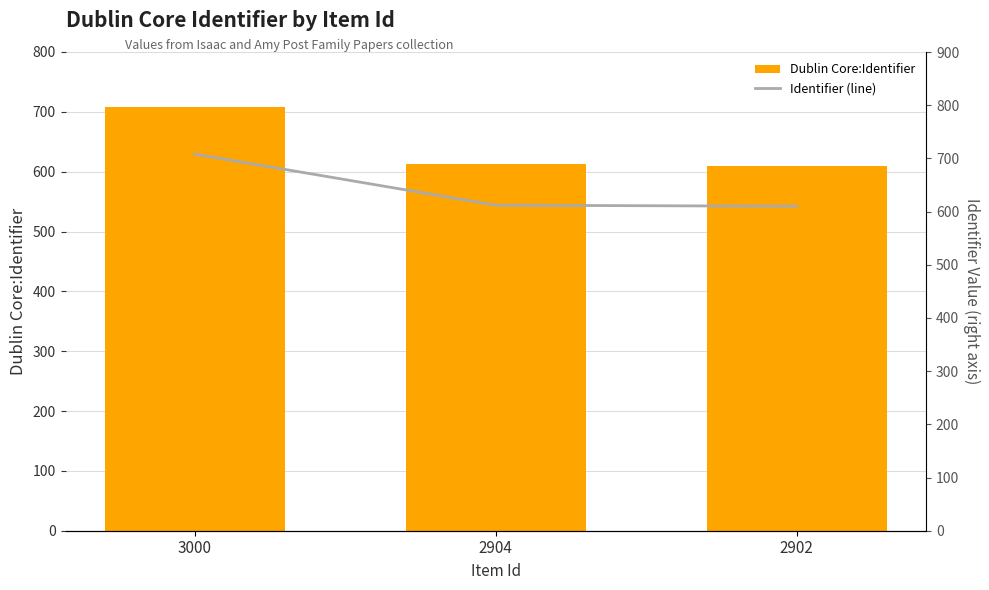

Reading left to right, transcribe all the data shown in this chart.

Dublin Core:Identifier: 708	612	610
Identifier (line): 708	612	610